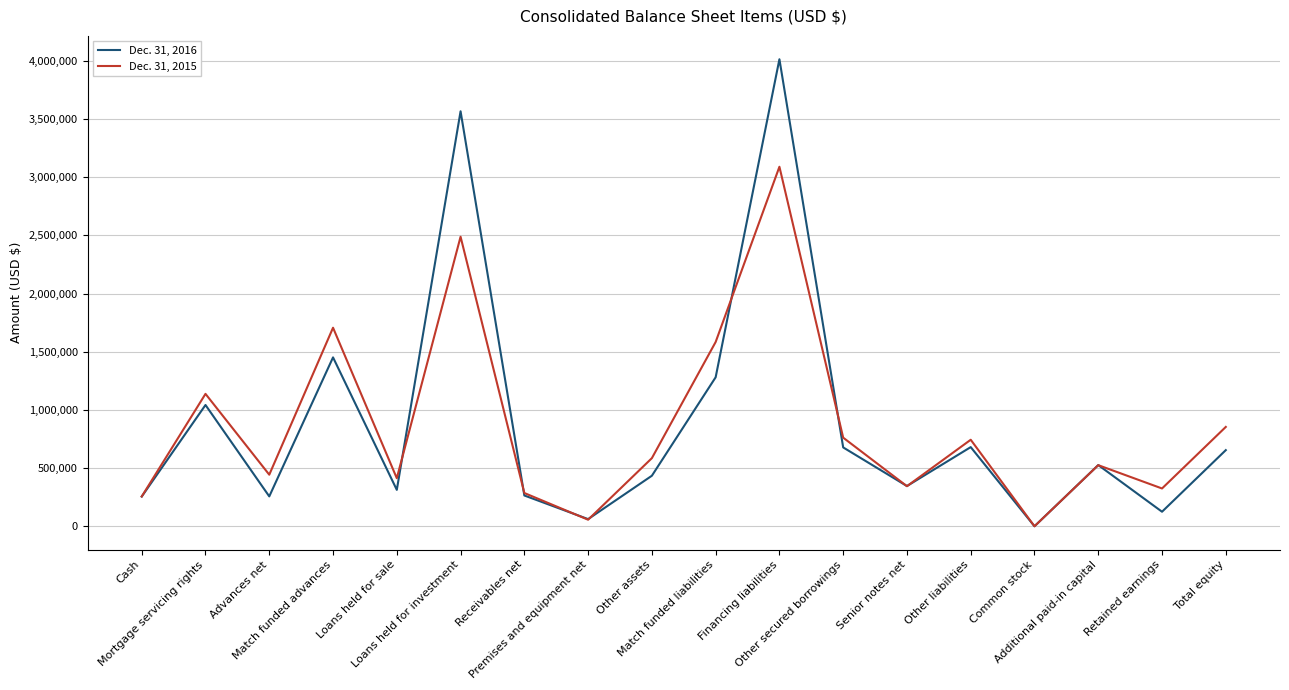

Is it true that Dec. 31, 2016 equals 681239 at Other liabilities?

True